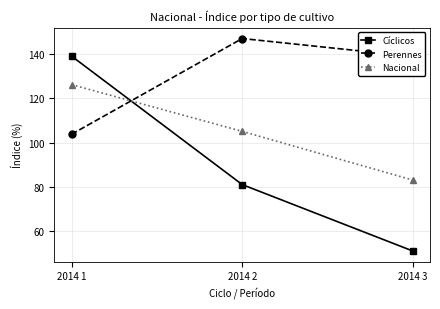

What is the value of the Perennes point at the 2nd from the left?

147.0